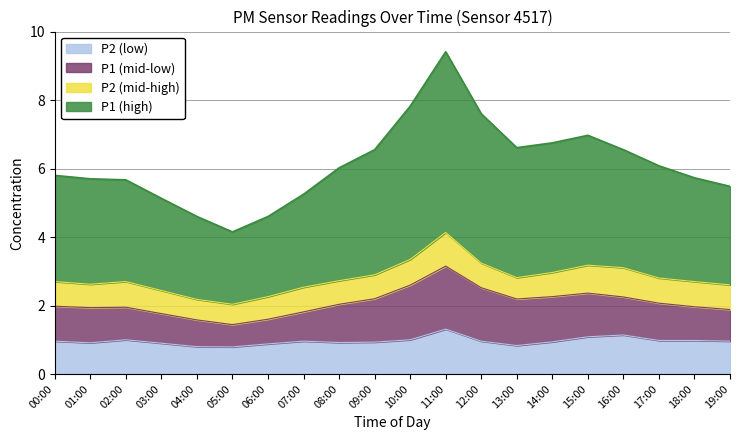

At which category is the sum across all series the highest?

11:00